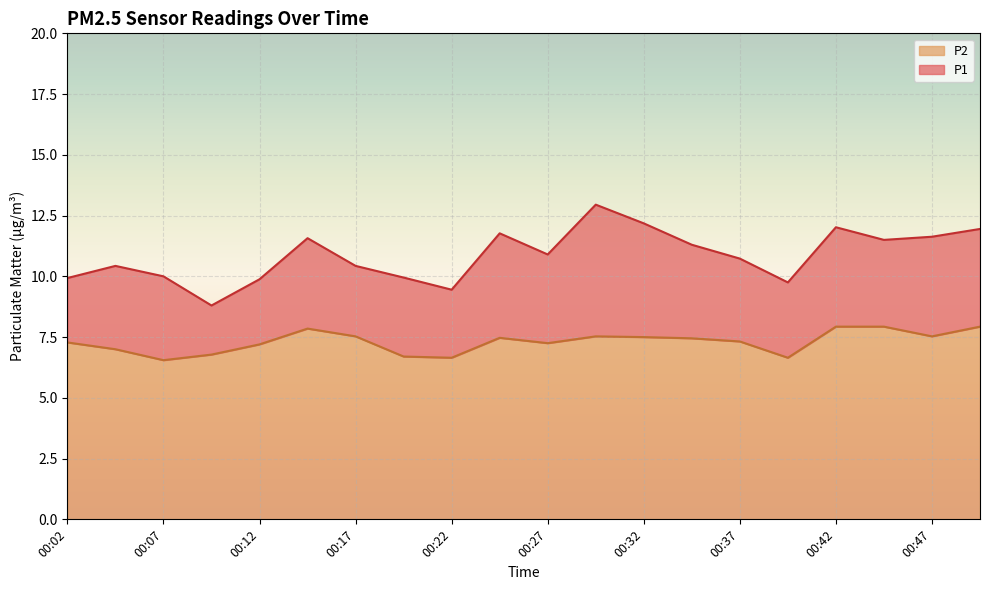

How many values in the P1 series are below 10?

6